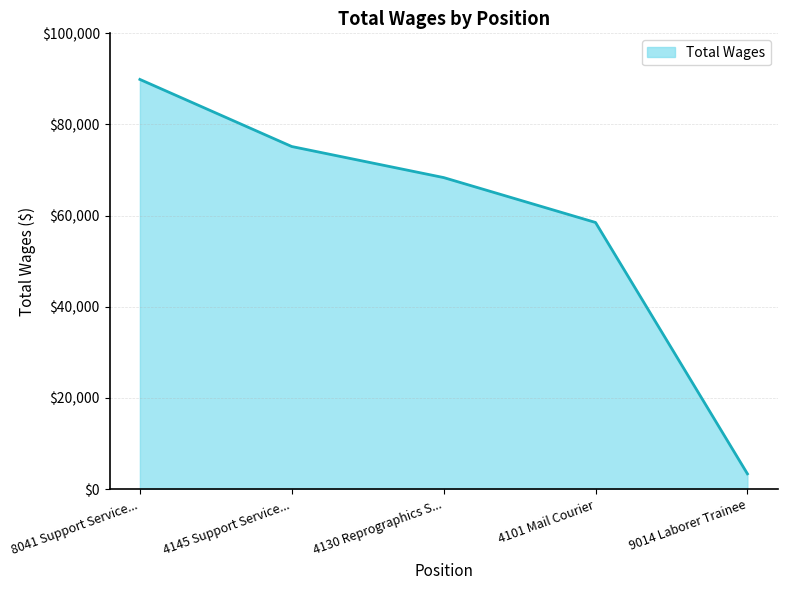

What is the change in value from 4145 Support Service... to 4101 Mail Courier?

-16664